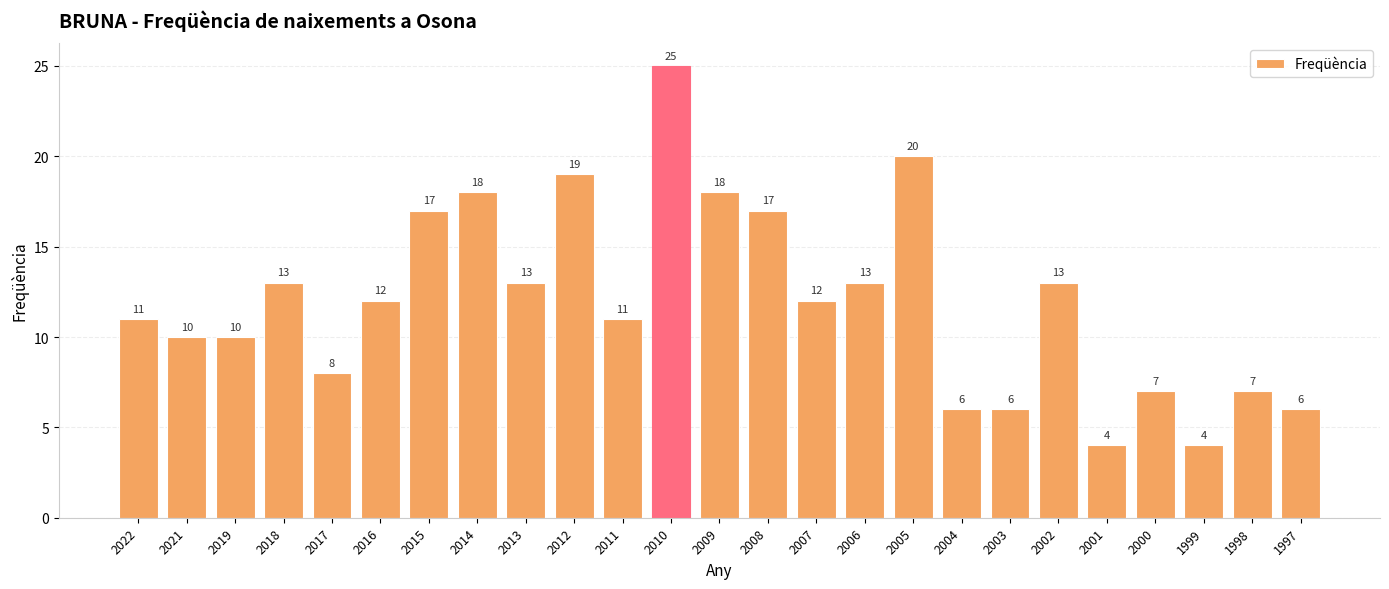

The value at 2022 is 15. True or false?

False